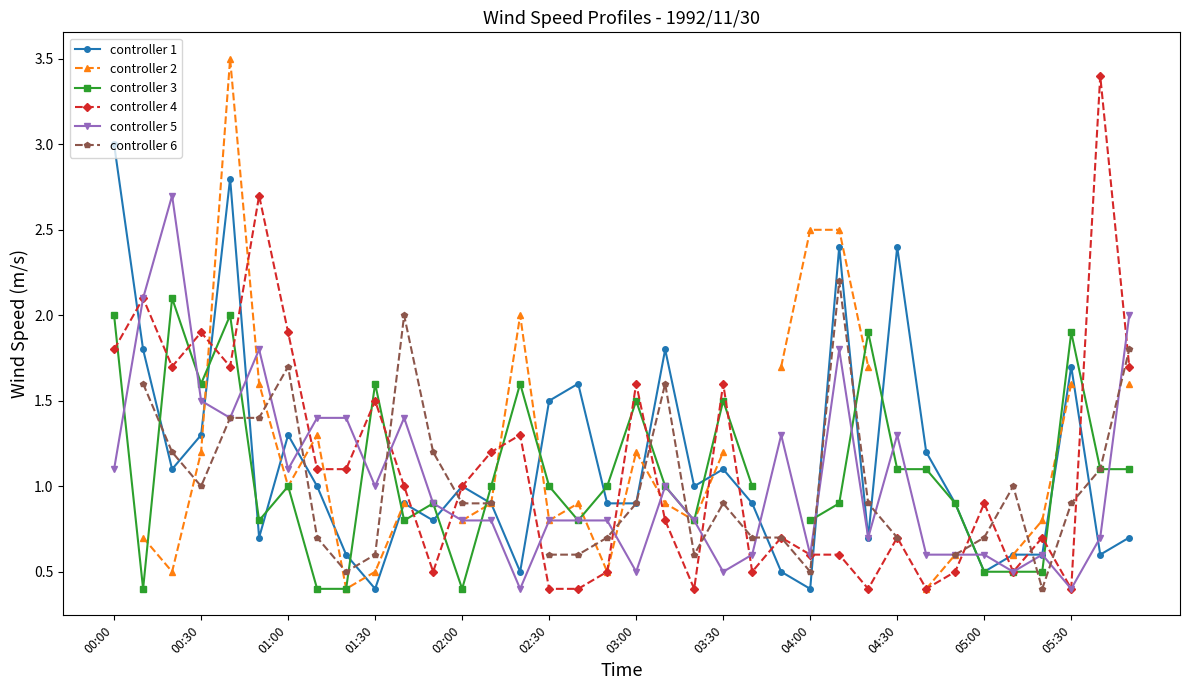

True or false: controller 5 has more than 0 points higher than both neighbors.

True